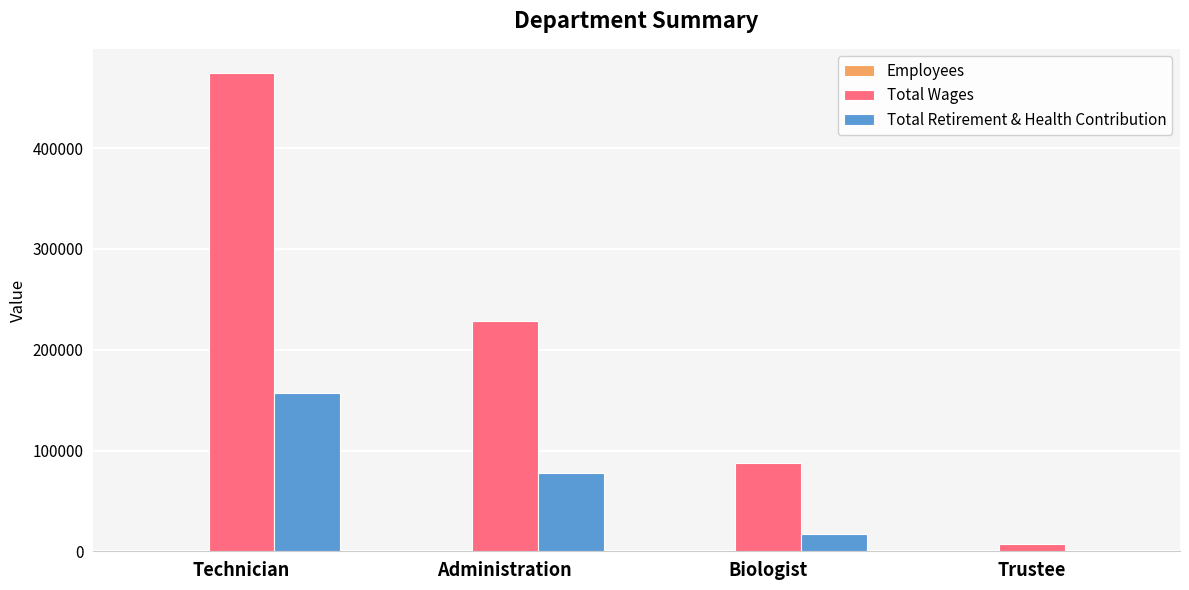

The Total Wages series shows 845281 at Technician. True or false?

False